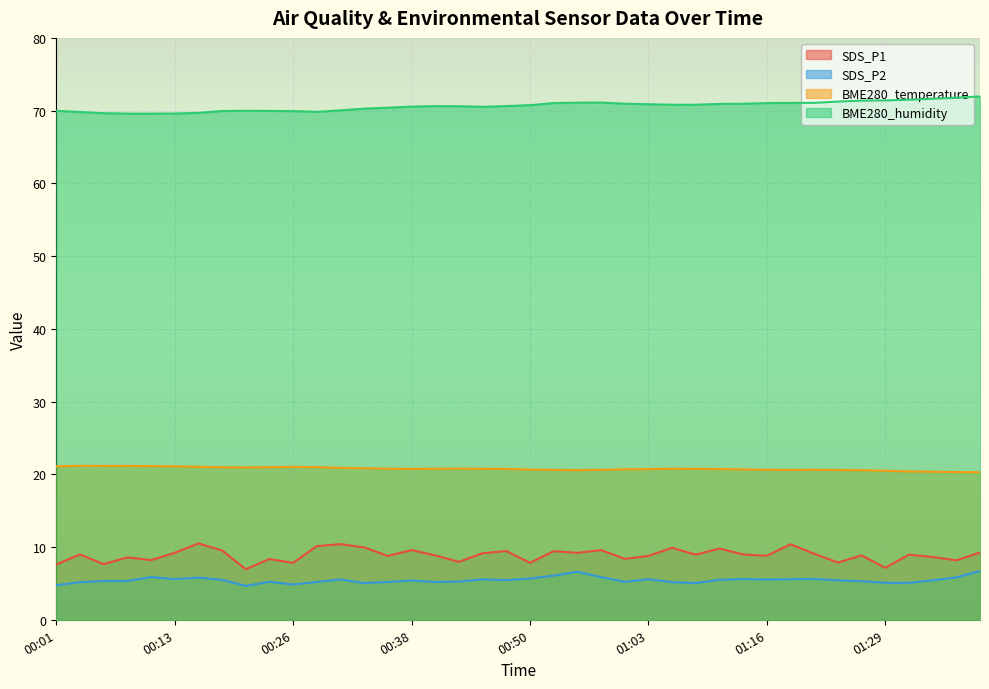

Between 00:21 and 00:23, which is larger?

00:23